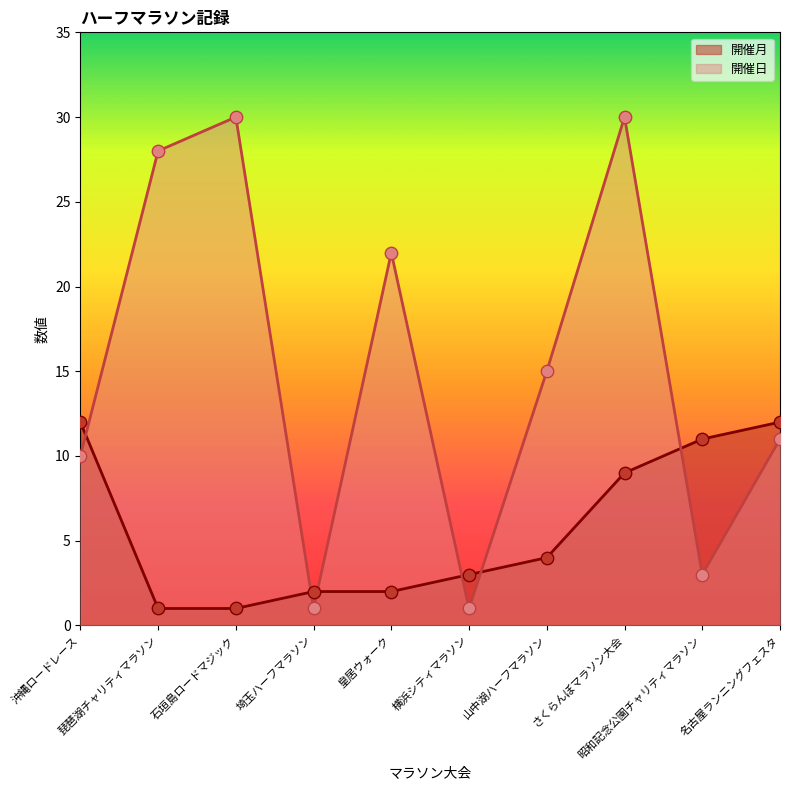

At how many categories does at least one series exceed 1?

10